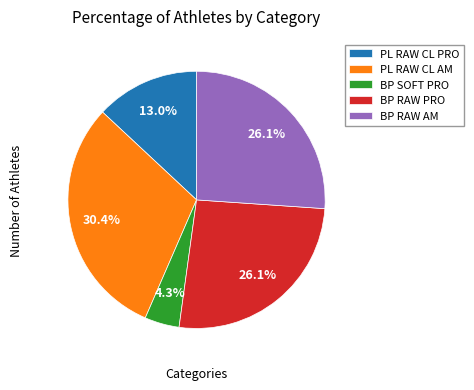

The PL RAW CL PRO slice represents 13% of the pie. True or false?

True